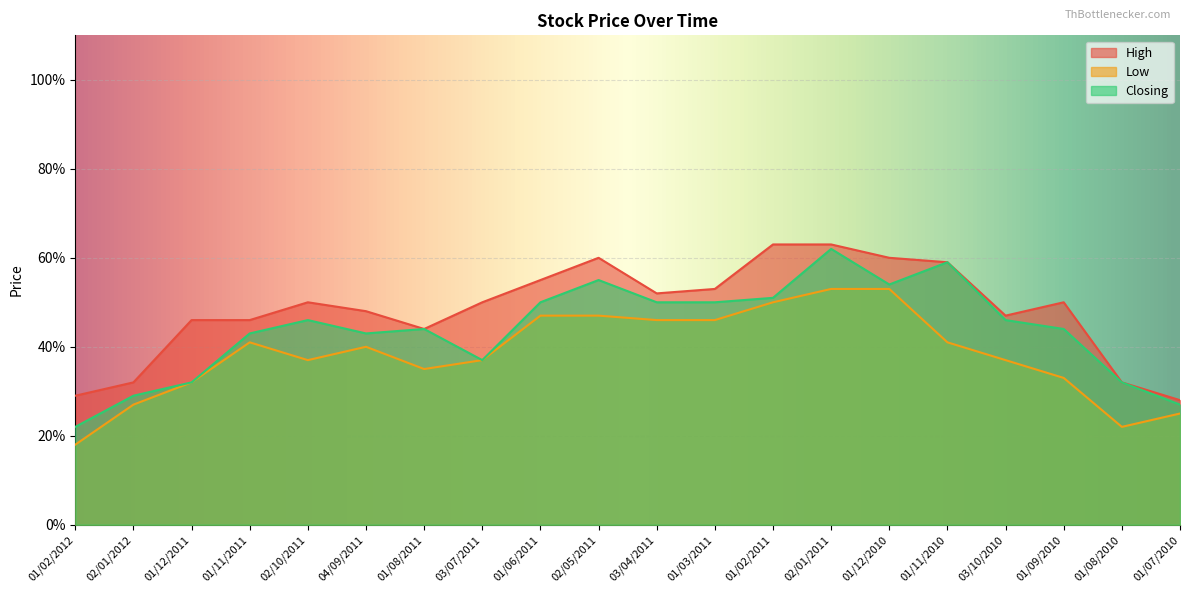

In High, how many points are lower than both neighbors (excluding endpoints)?

3